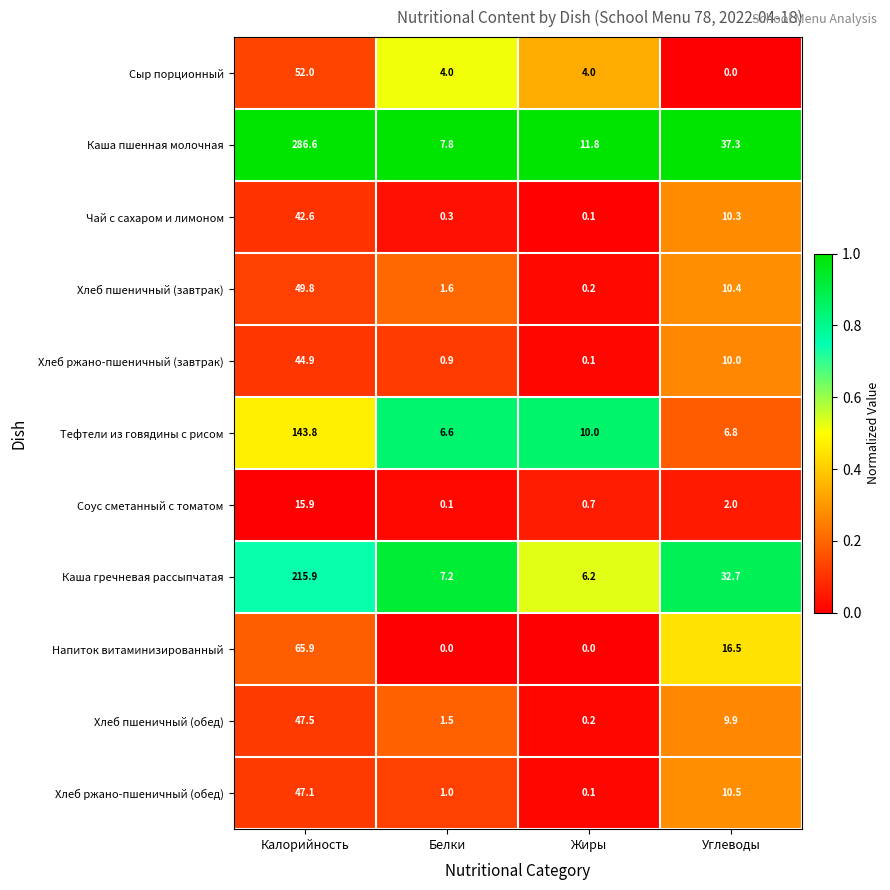

Rank the series by their maximum value, from highest to lowest.

Каша пшенная молочная, Каша гречневая рассыпчатая, Тефтели из говядины с рисом, Напиток витаминизированный, Сыр порционный, Хлеб пшеничный (завтрак), Хлеб пшеничный (обед), Хлеб ржано-пшеничный (обед), Хлеб ржано-пшеничный (завтрак), Чай с сахаром и лимоном, Соус сметанный с томатом